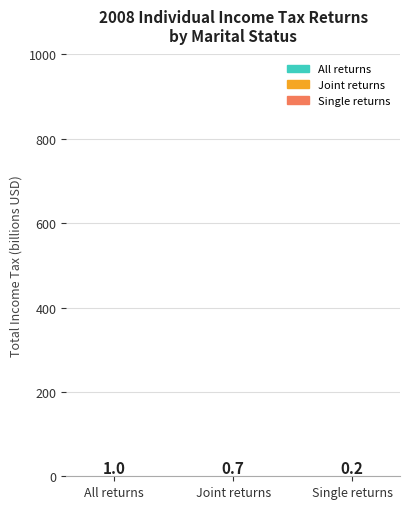

Reading left to right, transcribe all the data shown in this chart.

1.0	0.7	0.2